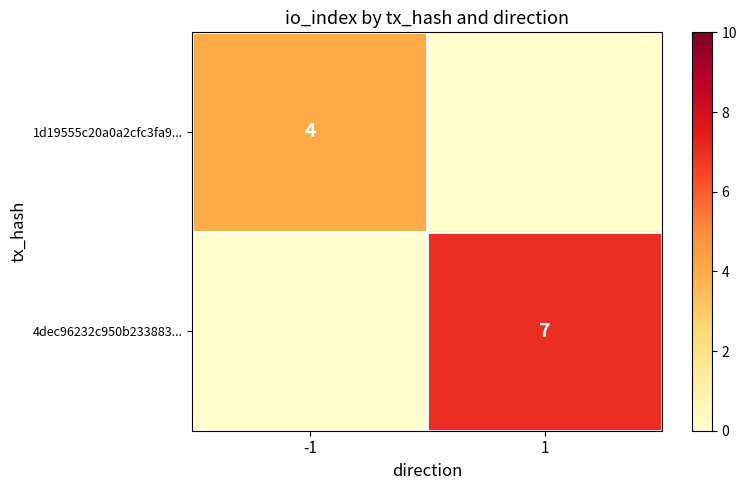

The 1d19555c20a0a2cfc3fa9... series shows 4 at -1. True or false?

True